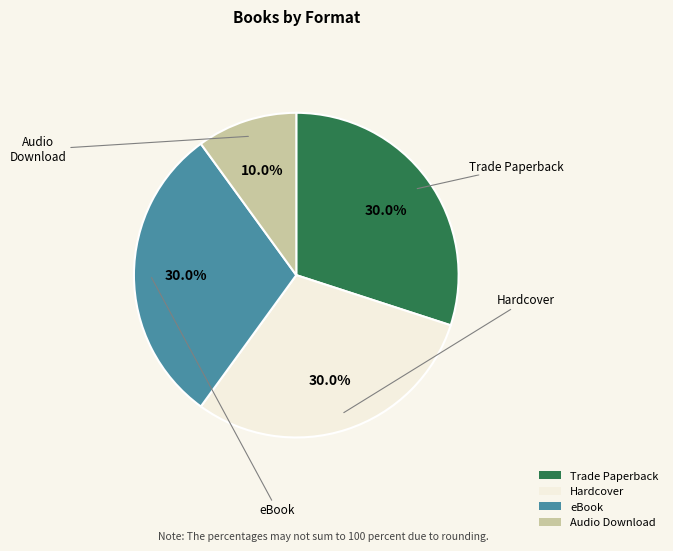

Approximately how many times larger is the value at eBook compared to Hardcover?

1.0